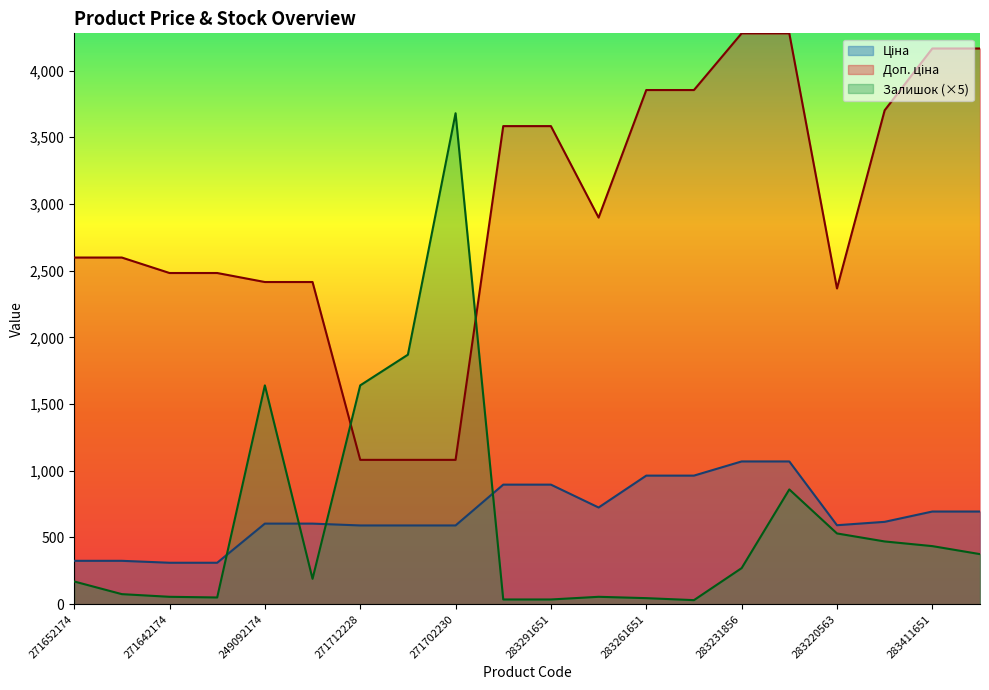

What is the label of the 14th point from the right?

271712228